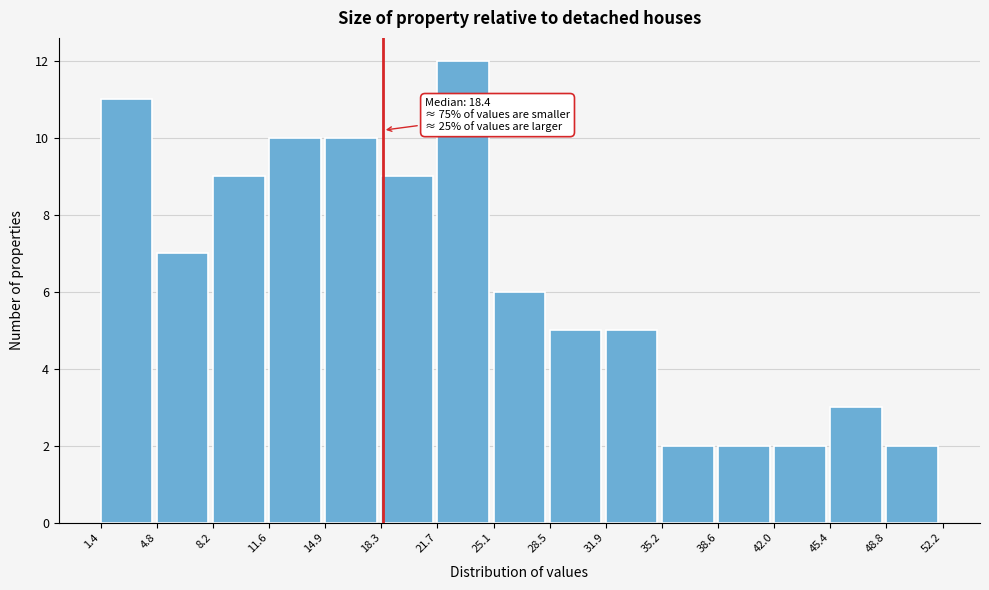

Which range on the x-axis has the tallest bar?

21.7 to 25.1